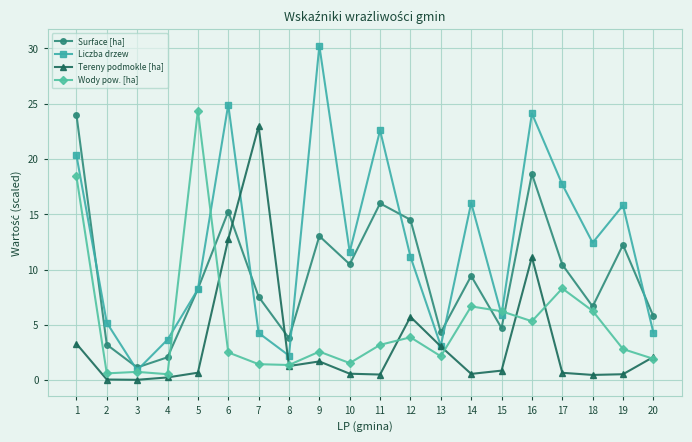

The Surface [ha] series shows 2.8 at 20. True or false?

False